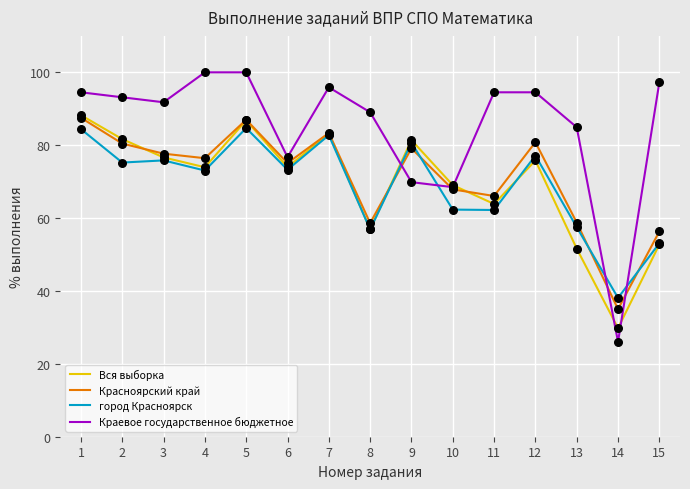

Which series changed the most between 10 and 11?

Краевое государственное бюджетное